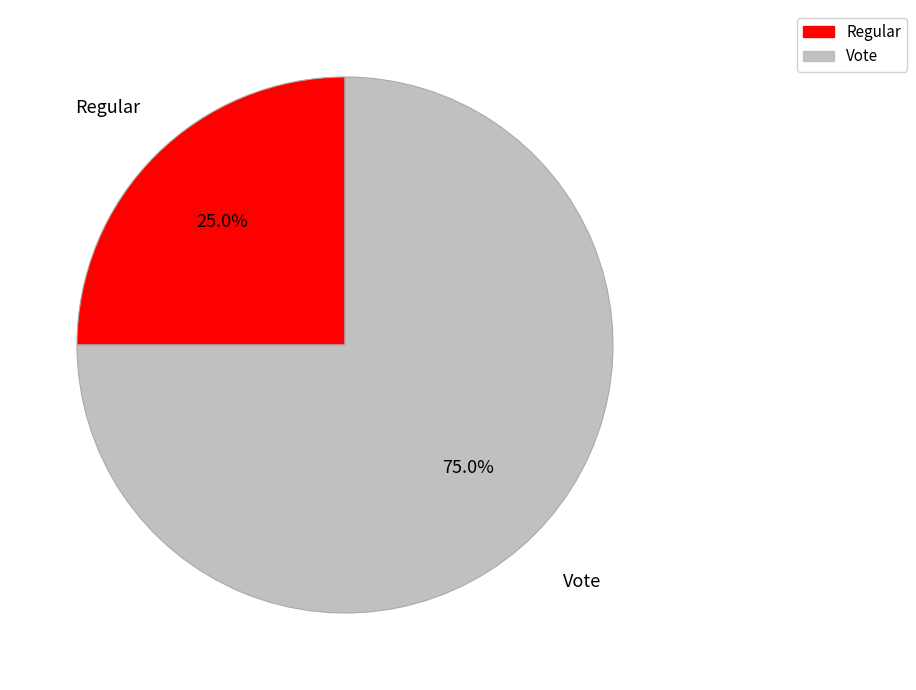

True or false: Vote accounts for 75% of the total.

True